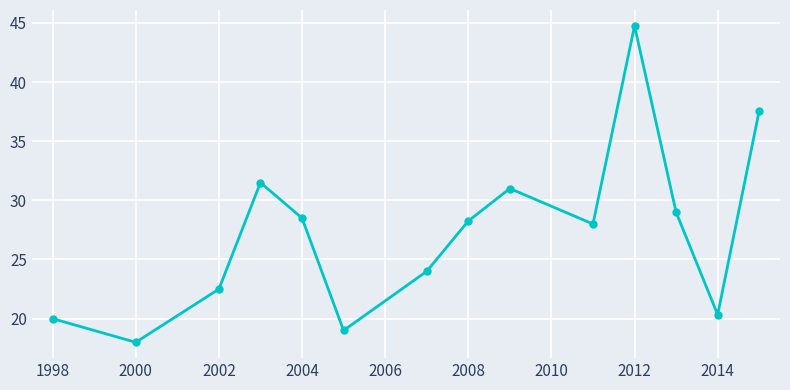

What is the greatest value displayed?

44.8